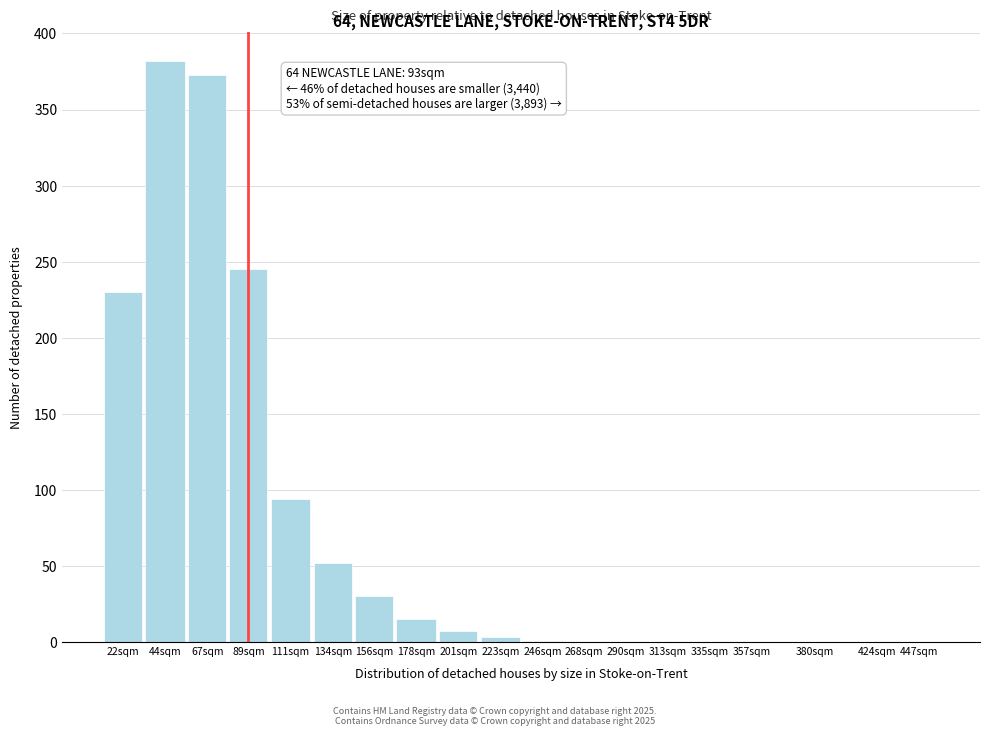

What is the maximum value shown in the chart?

382